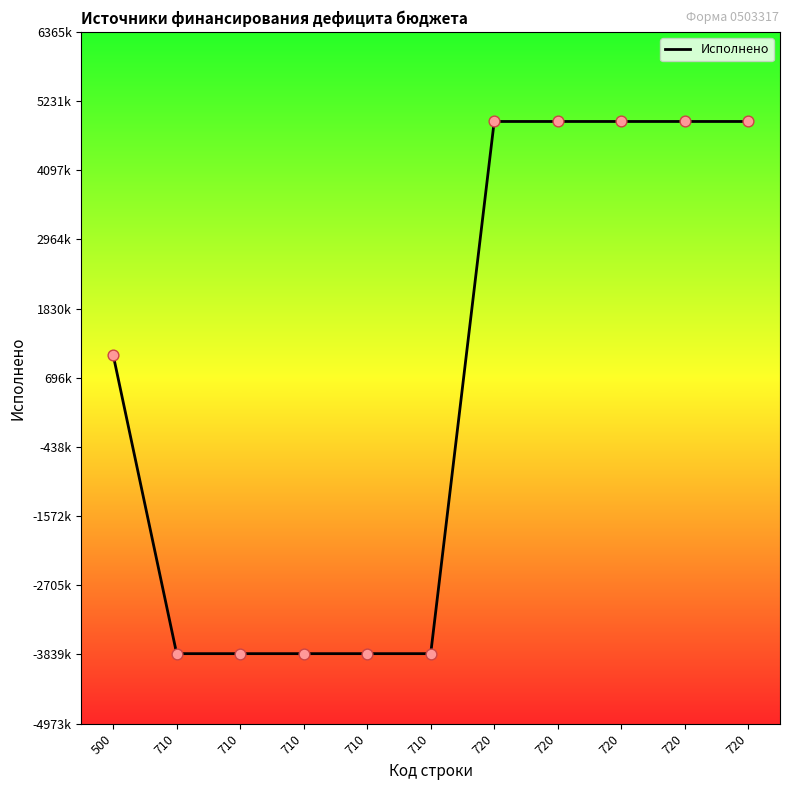

What is the ratio of the value at 720 to the value at 500?

4.6